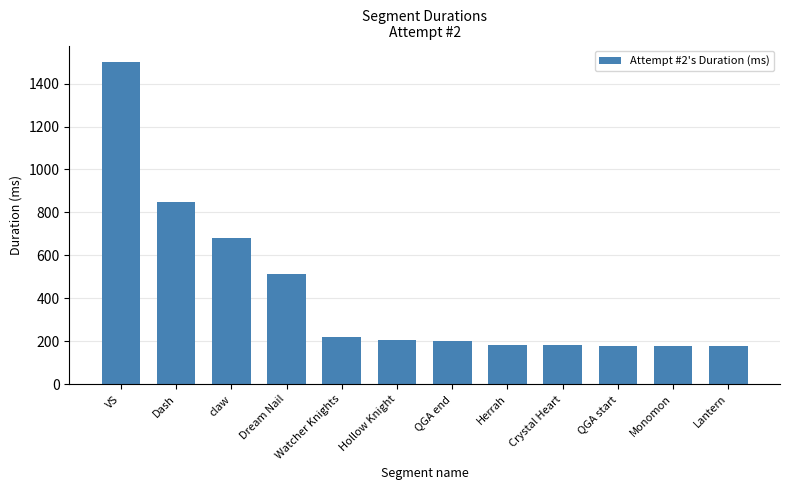

Is it true that the value at VS is 1502?

True